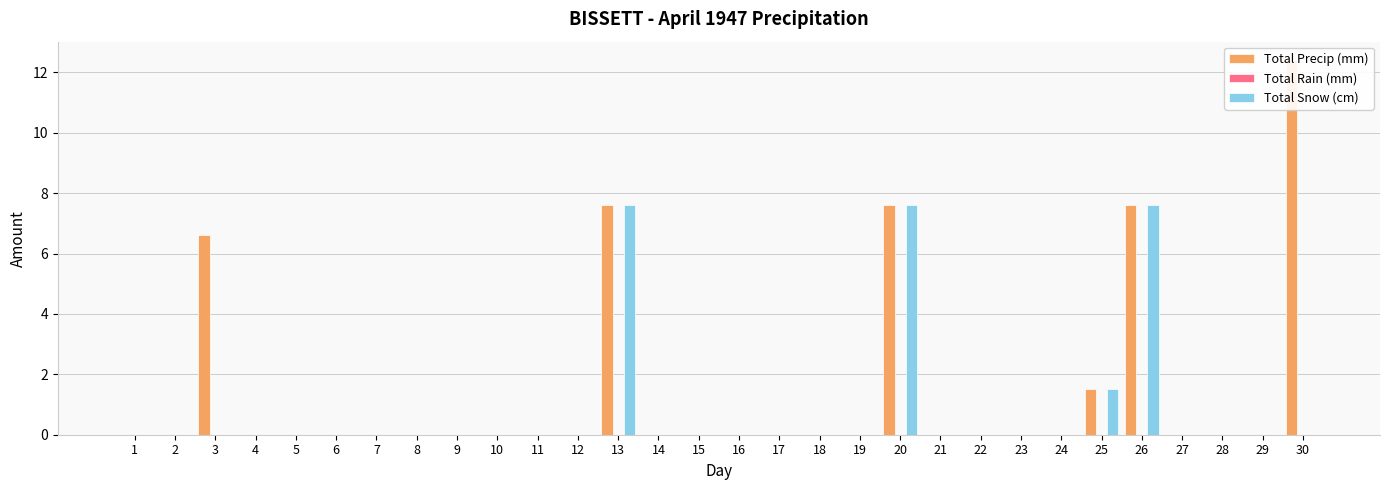

Reading left to right, list all the values displayed in this chart.

Total Precip (mm): 1=0.0	2=0.0	3=6.6	4=0.0	5=0.0	6=0.0	7=0.0	8=0.0	9=0.0	10=0.0	11=0.0	12=0.0	13=7.6	14=0.0	15=0.0	16=0.0	17=0.0	18=0.0	19=0.0	20=7.6	21=0.0	22=0.0	23=0.0	24=0.0	25=1.5	26=7.6	27=0.0	28=0.0	29=0.0	30=12.4
Total Rain (mm): 1=0.0	2=0.0	3=0.0	4=0.0	5=0.0	6=0.0	7=0.0	8=0.0	9=0.0	10=0.0	11=0.0	12=0.0	13=0.0	14=0.0	15=0.0	16=0.0	17=0.0	18=0.0	19=0.0	20=0.0	21=0.0	22=0.0	23=0.0	24=0.0	25=0.0	26=0.0	27=0.0	28=0.0	29=0.0	30=0.0
Total Snow (cm): 1=0.0	2=0.0	3=0.0	4=0.0	5=0.0	6=0.0	7=0.0	8=0.0	9=0.0	10=0.0	11=0.0	12=0.0	13=7.6	14=0.0	15=0.0	16=0.0	17=0.0	18=0.0	19=0.0	20=7.6	21=0.0	22=0.0	23=0.0	24=0.0	25=1.5	26=7.6	27=0.0	28=0.0	29=0.0	30=0.0